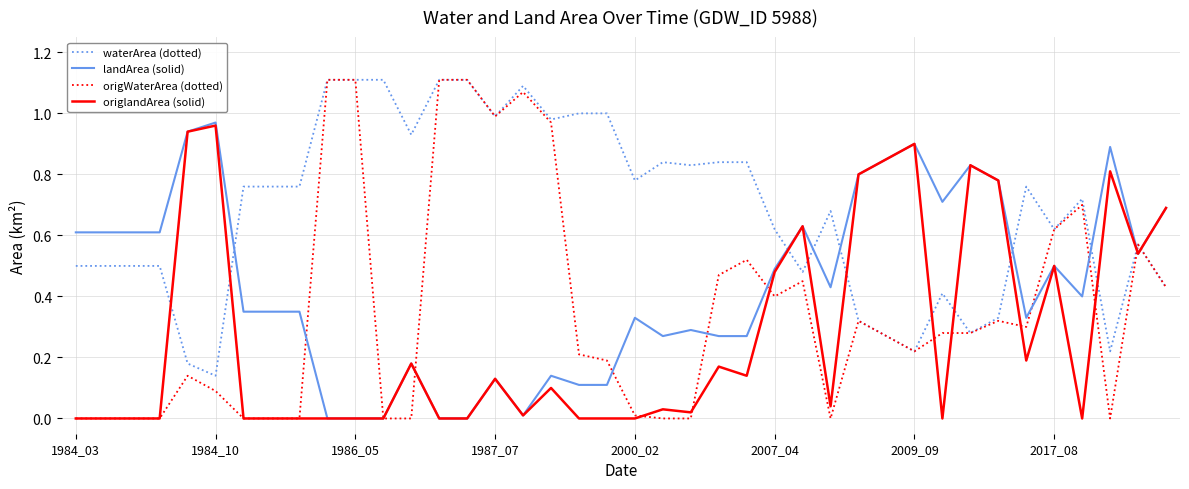

Which series has the largest total across all categories?

waterArea (dotted)